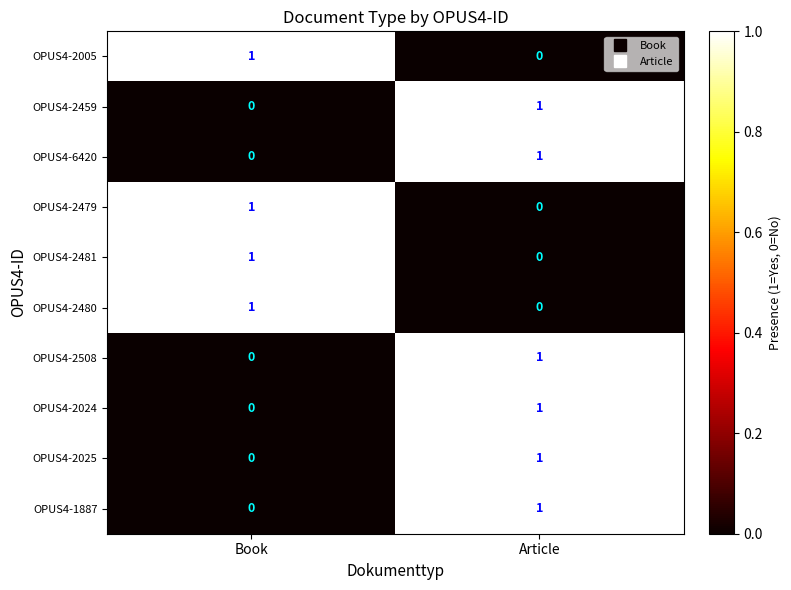

At which category is the sum across all series the highest?

Article